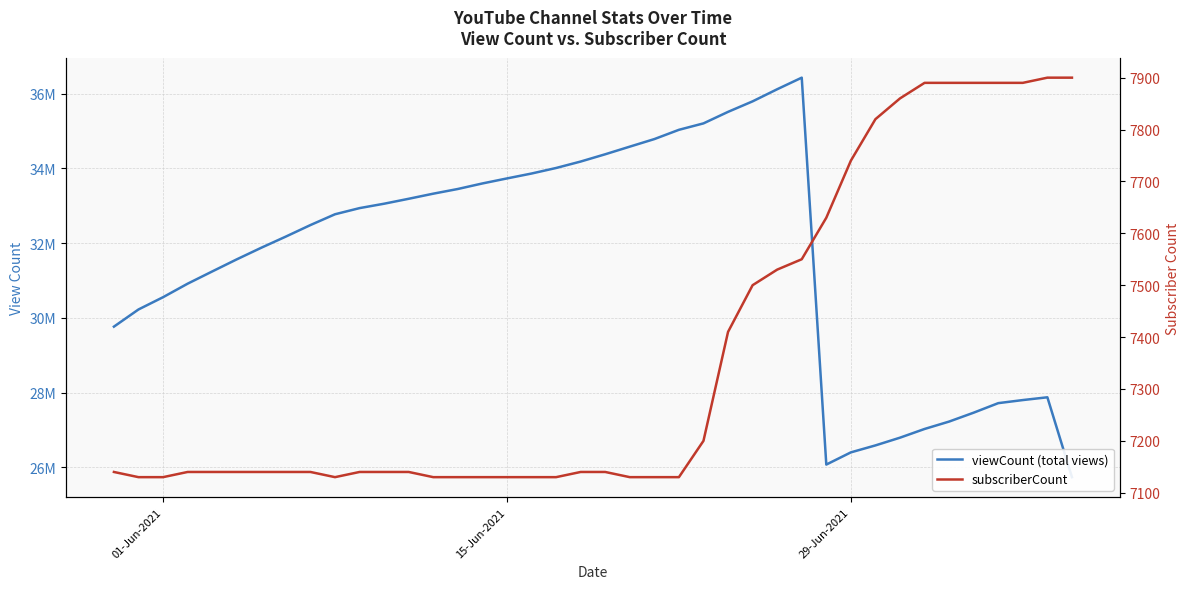

True or false: subscriberCount has more than 1 points higher than both neighbors.

False